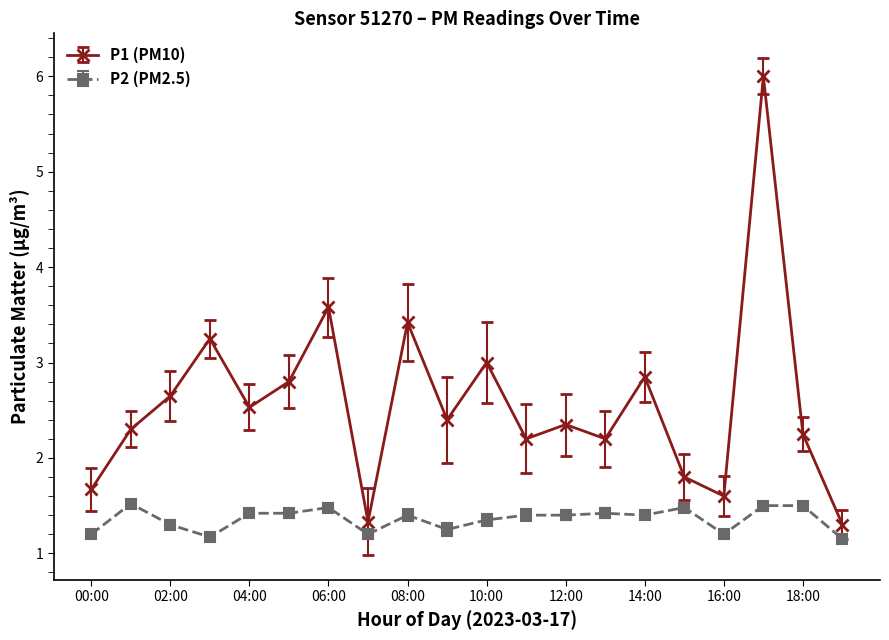

What is the highest value of the P1 (PM10) series?

6.0